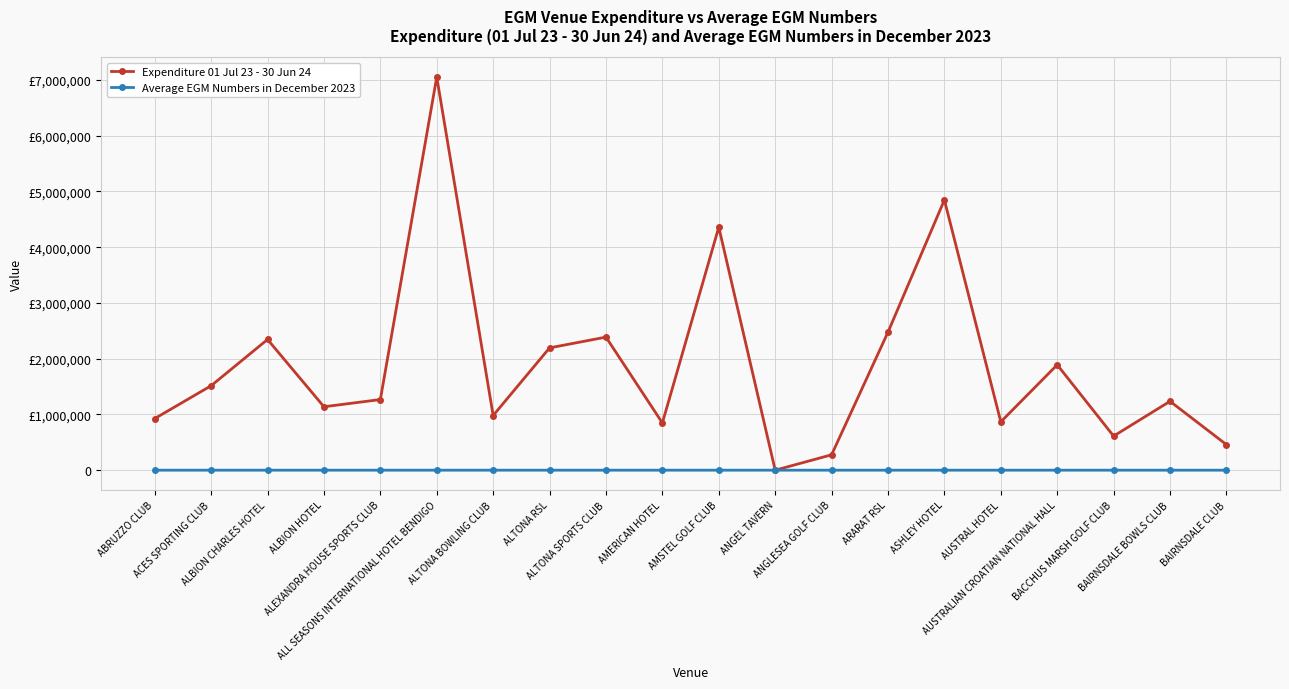

What is the label of the 15th point from the right?

ALL SEASONS INTERNATIONAL HOTEL BENDIGO